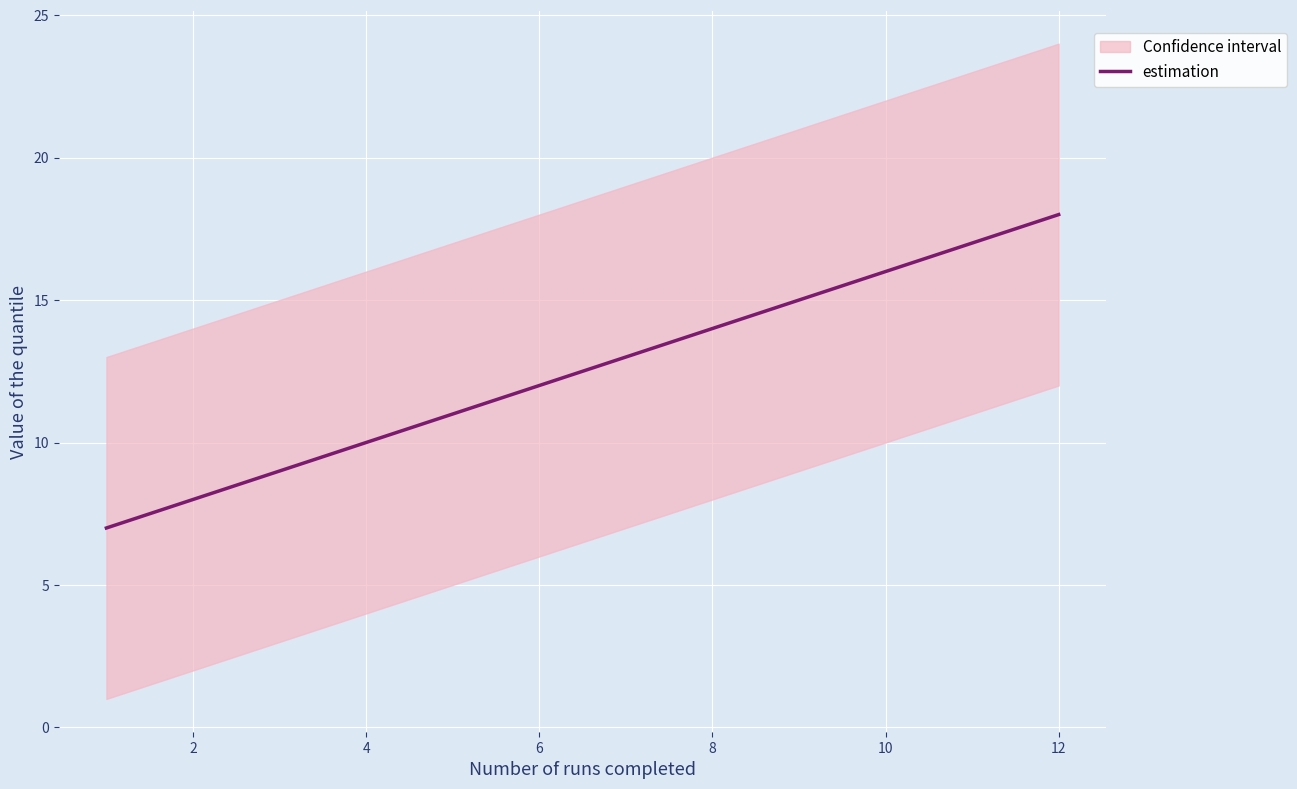

The value of estimation at 12 is 18. True or false?

True